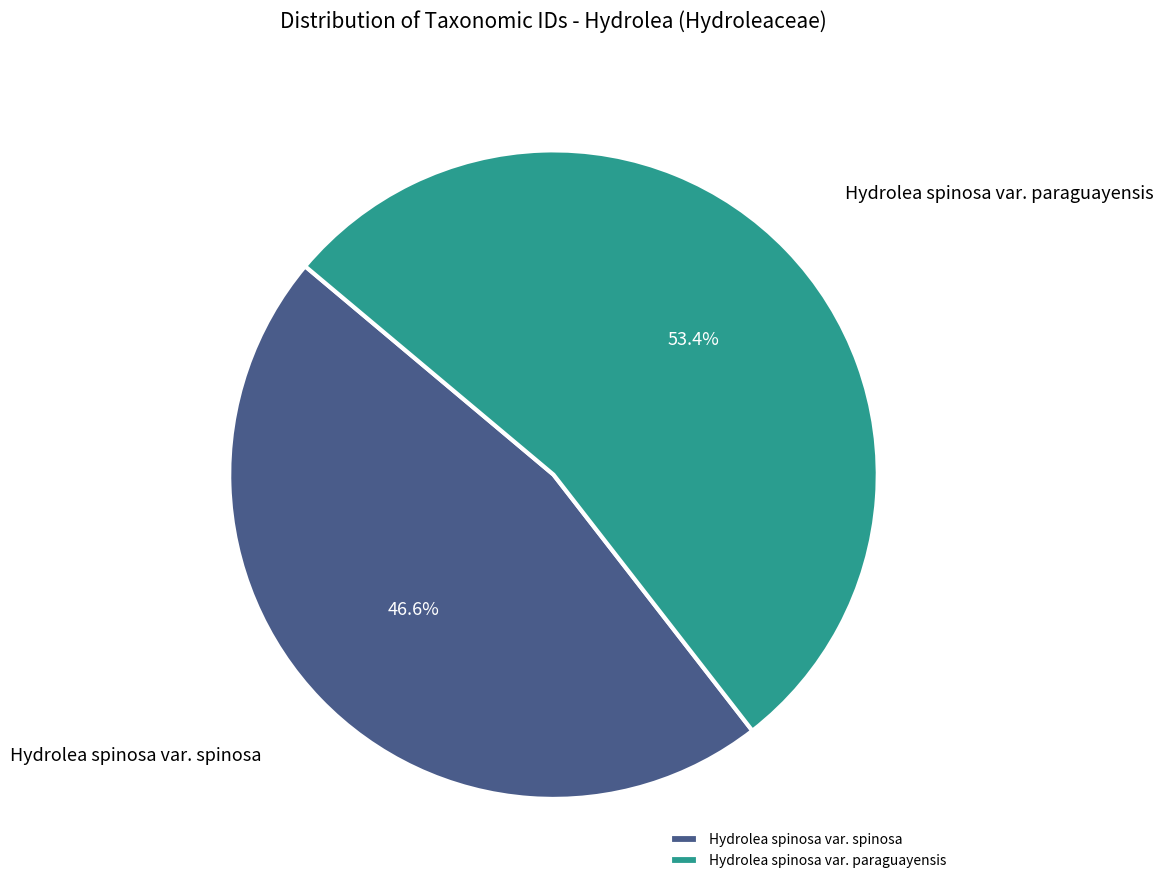

What is the largest slice in the pie chart?

Hydrolea spinosa var. paraguayensis